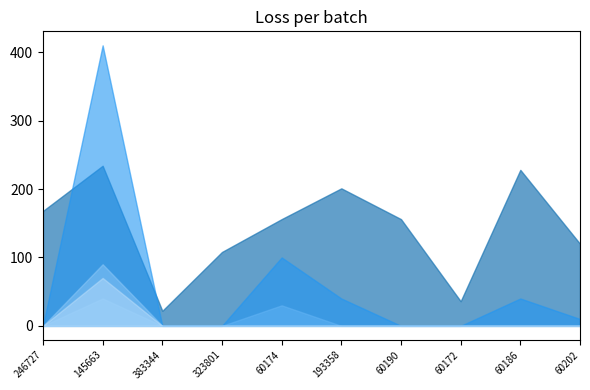

Does the chart have visible grid lines?

No